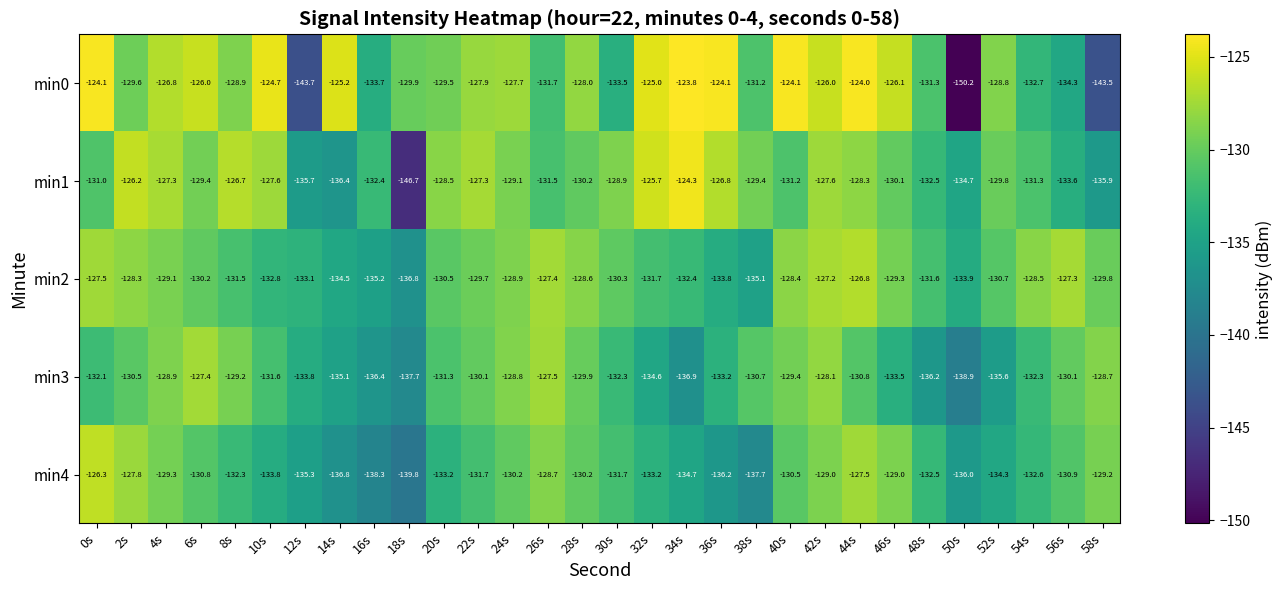

Is the value of min1 at 36s greater than the value of min0 at 6s?

No